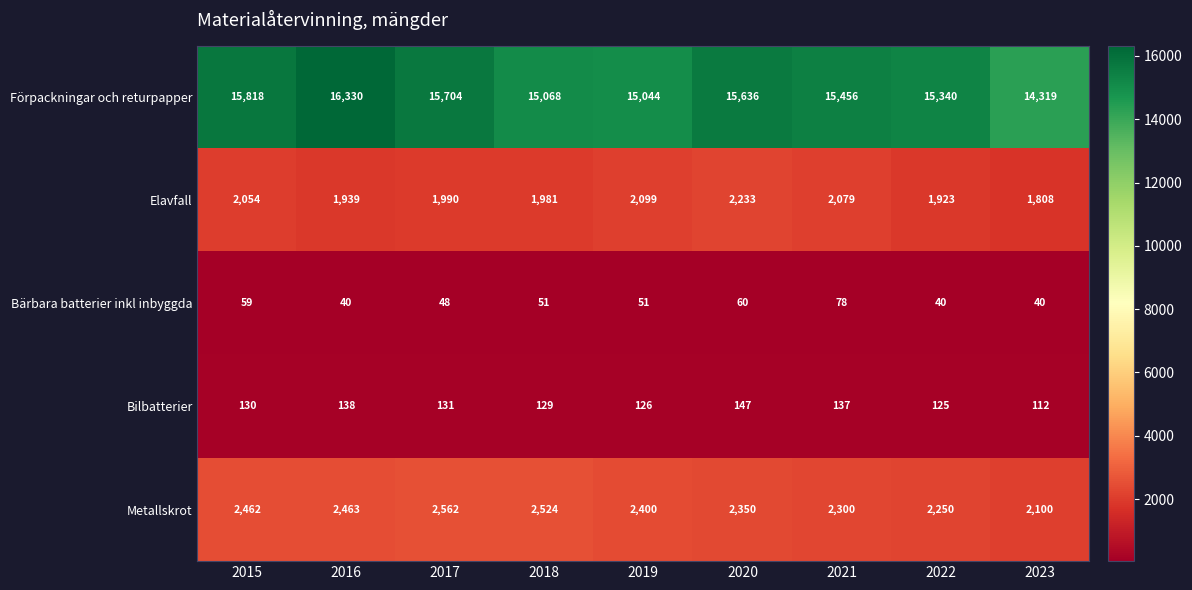

List the series in order of their peak value, highest first.

Förpackningar och returpapper, Metallskrot, Elavfall, Bilbatterier, Bärbara batterier inkl inbyggda